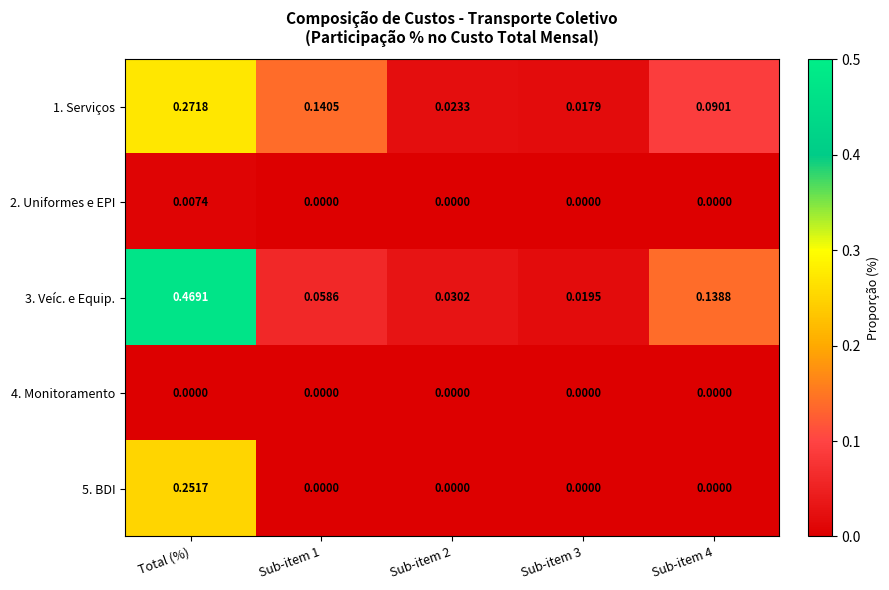

At which category is the sum across all series the highest?

Total (%)